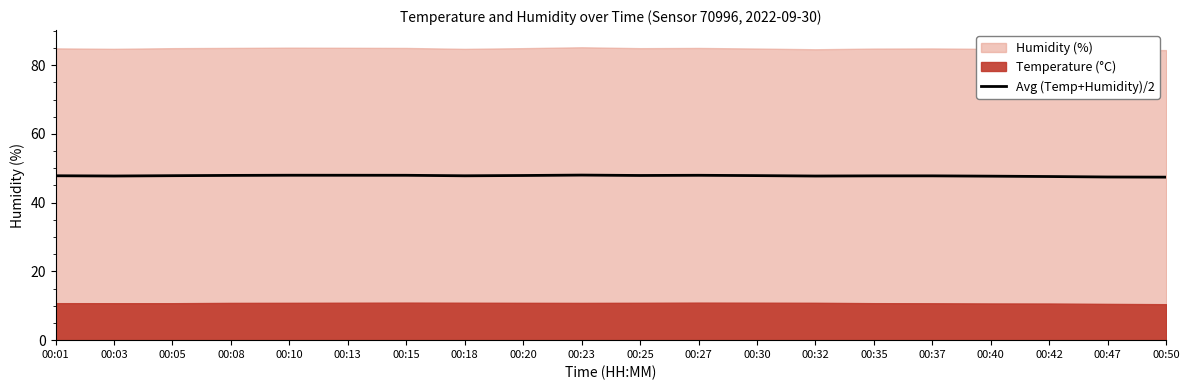

List the labels in order of value, smallest first.

00:50, 00:47, 00:42, 00:40, 00:32, 00:03, 00:35, 00:37, 00:18, 00:01, 00:05, 00:30, 00:20, 00:25, 00:08, 00:15, 00:27, 00:13, 00:10, 00:23